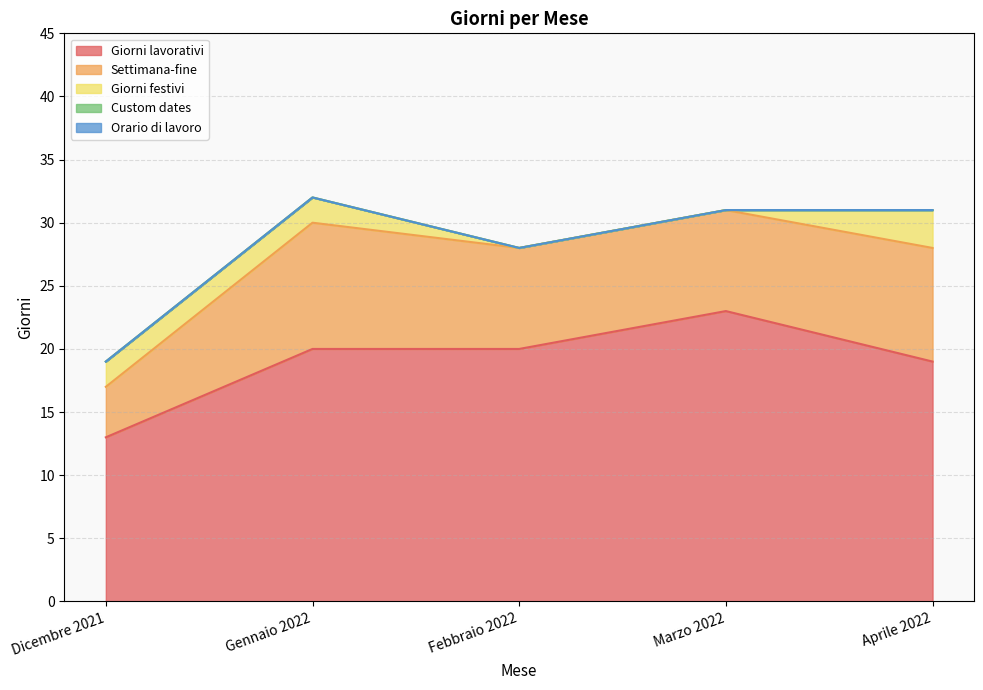

Which label corresponds to the smallest value in the chart?

Febbraio 2022